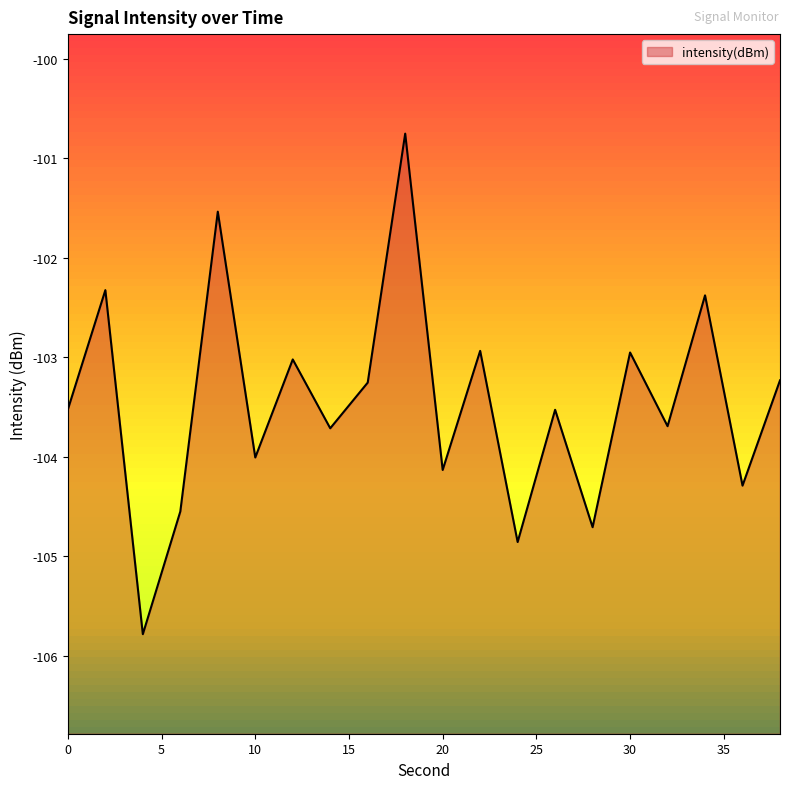

What is the change in value from 2 to 22?

-0.6